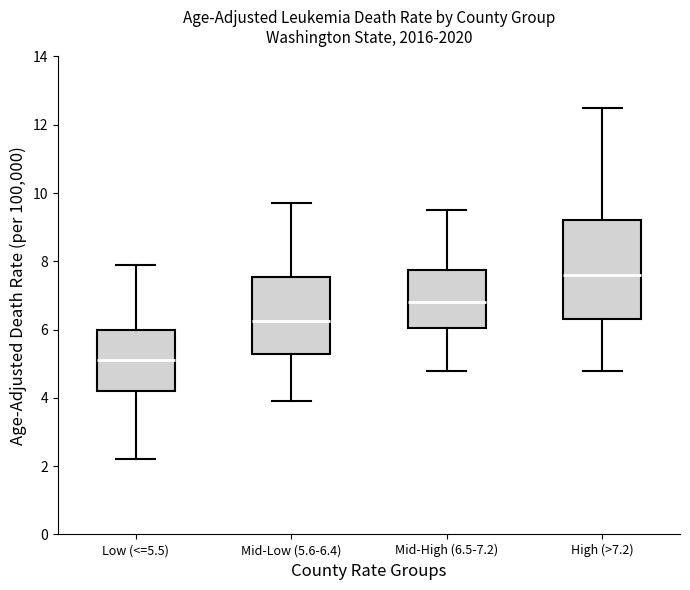

Which box is the tallest, from its lower edge to its upper edge?

High (>7.2)